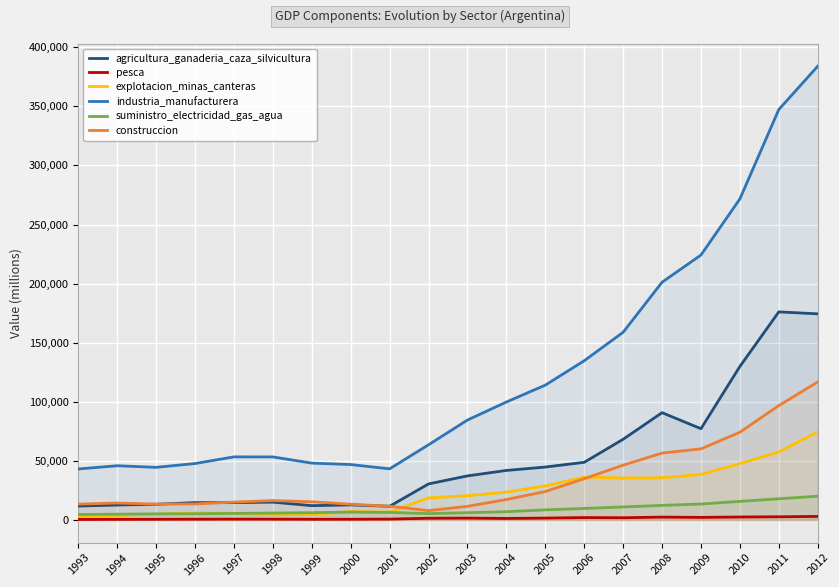

What is the sum of the construccion values at 1997 and 1994?

29391.7